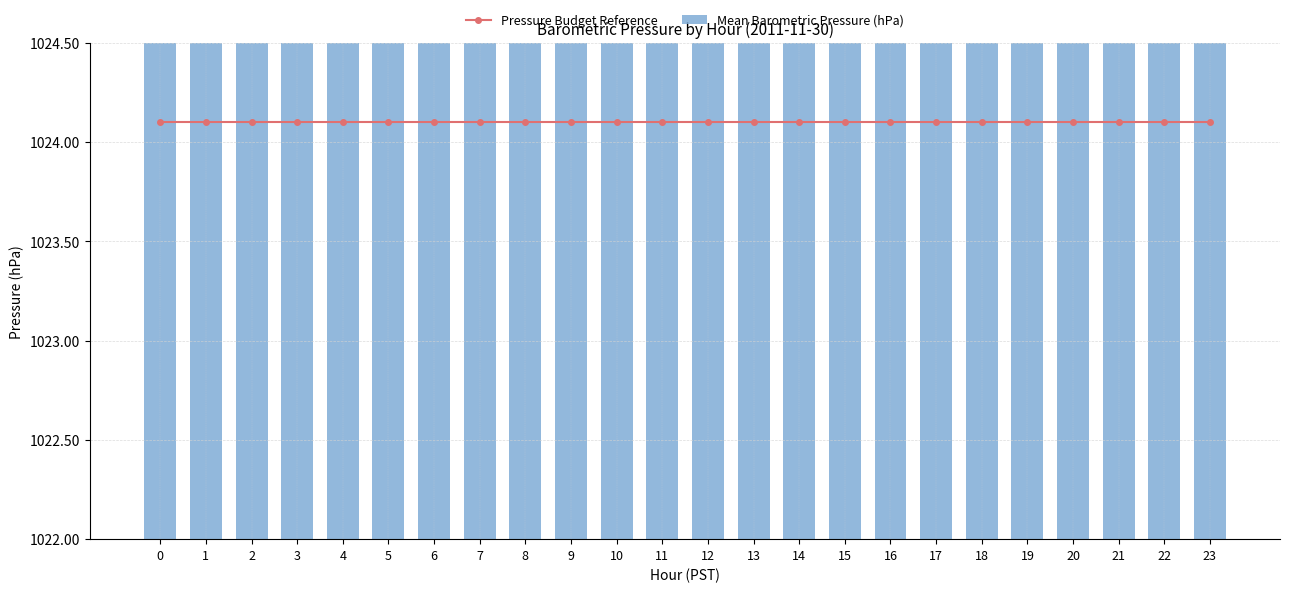

The value of Mean Barometric Pressure (hPa) at 3 is 1022.7. True or false?

True